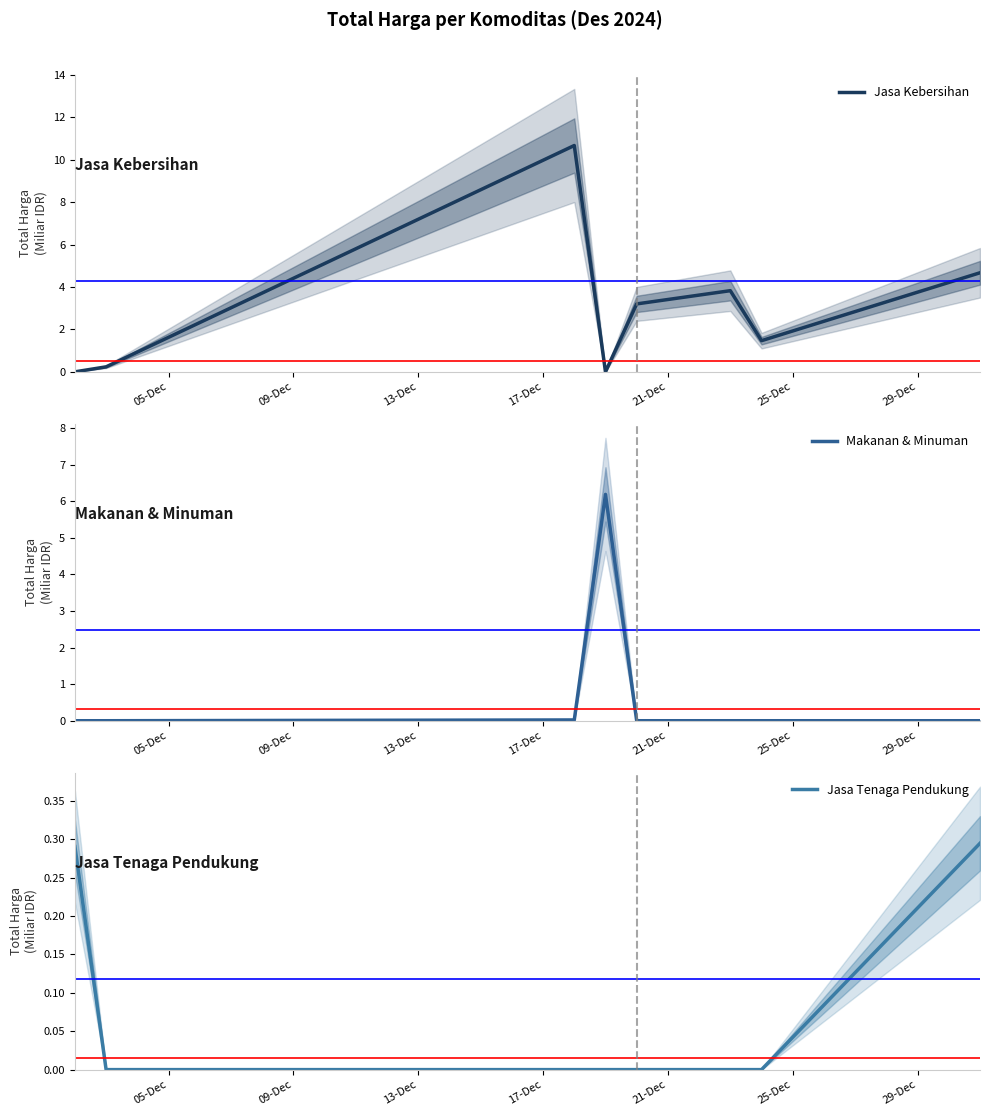

Does the chart display data point markers on the line(s)?

No